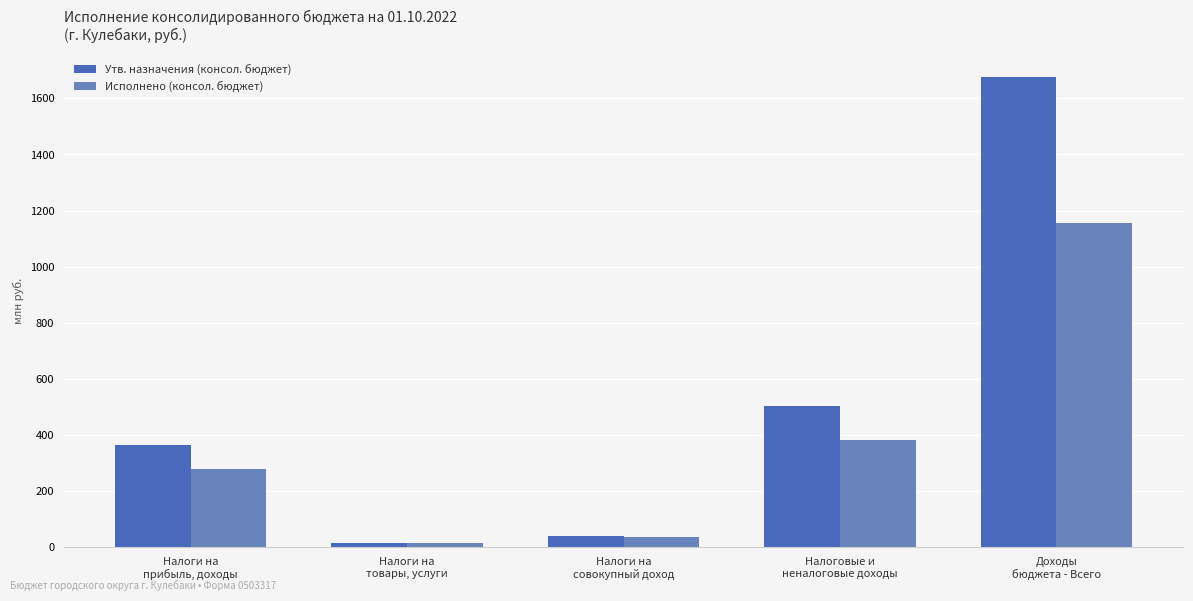

What is the difference between the Утв. назначения (консол. бюджет) values at Налоги на
товары, услуги and Налоги на
прибыль, доходы?

348.1